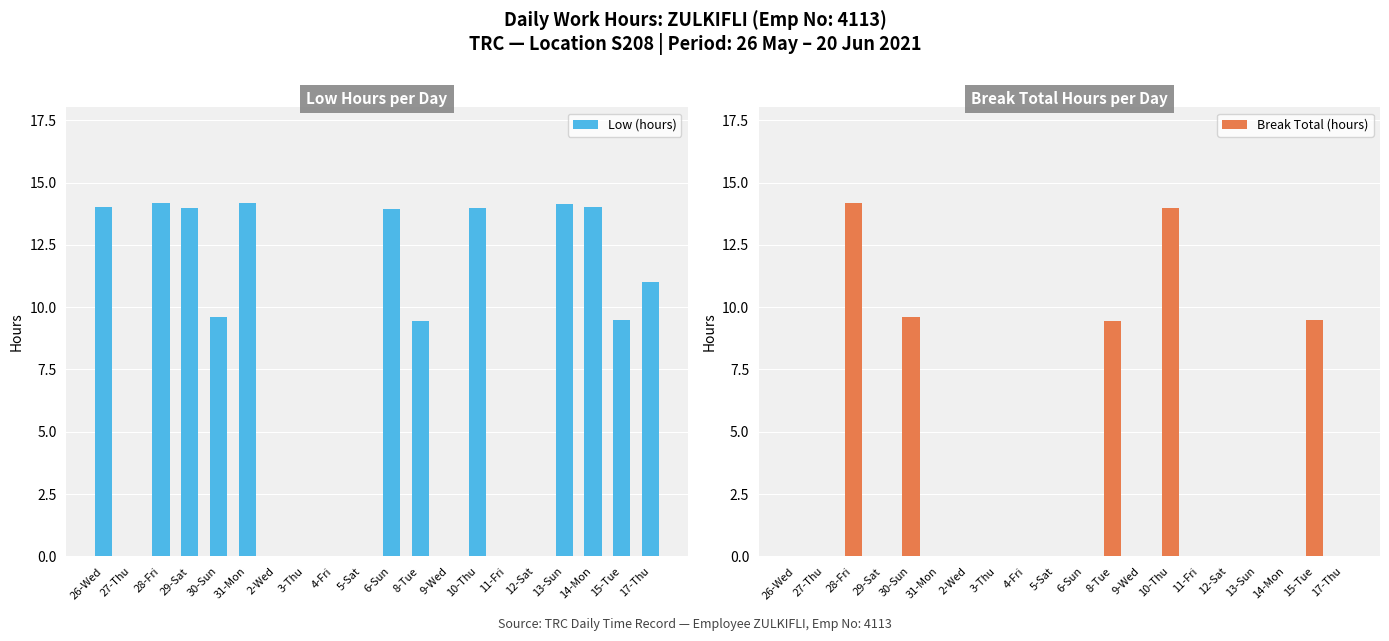

What is the total value across all series at 10-Thu?

27.9